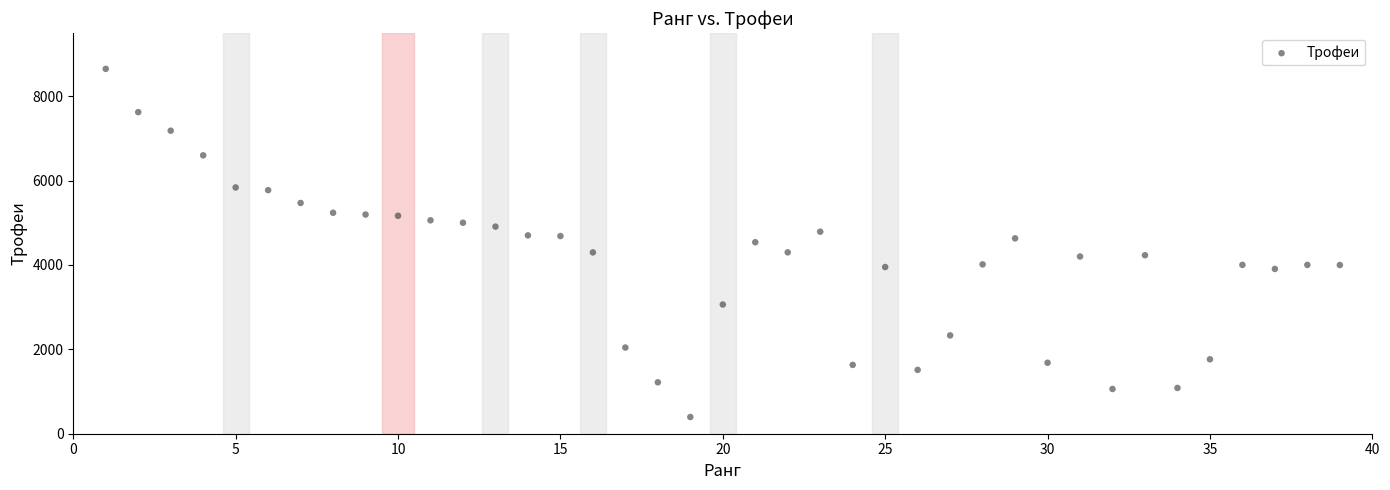

What is the range of X values (max minus min)?

38